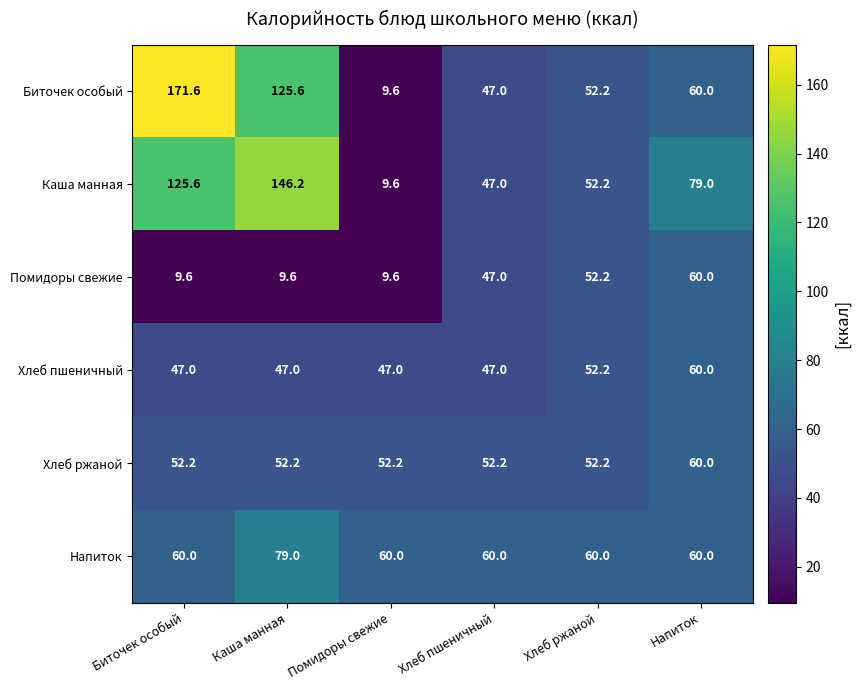

Which series has the widest spread of values?

Биточек особый